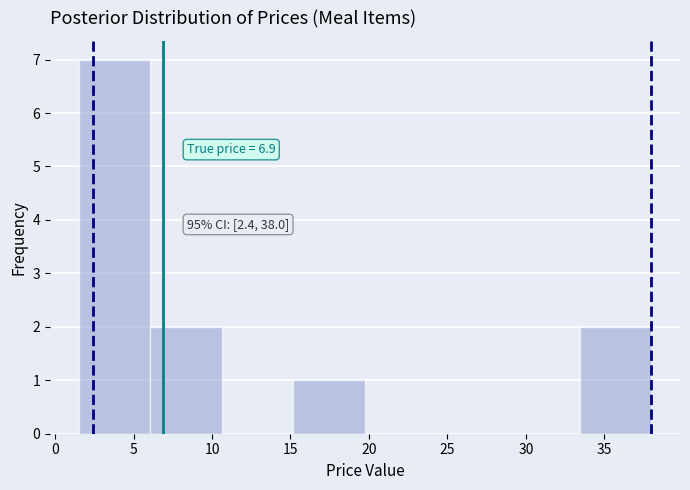

Which range on the x-axis has the tallest bar?

1.5 to 6.0